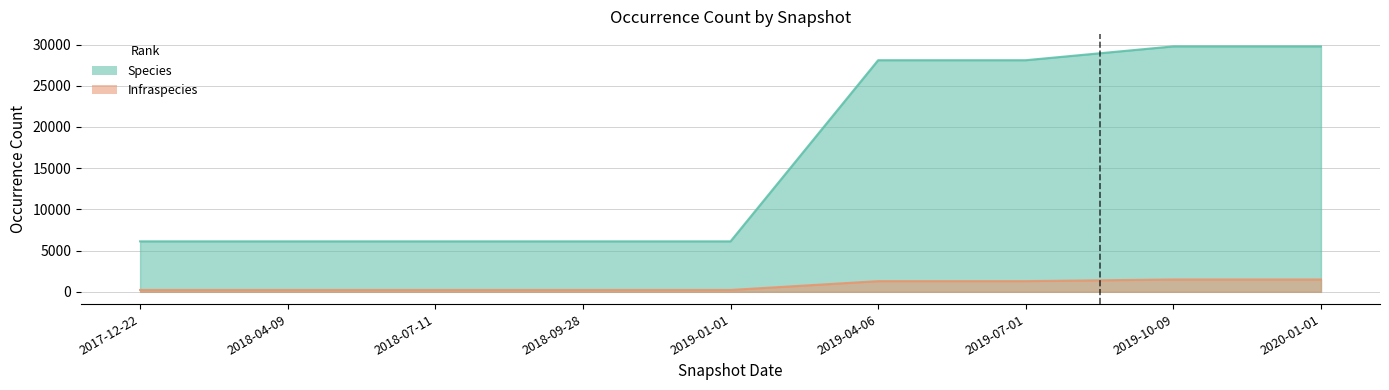

How many Infraspecies values are between 226 and 1296?

7